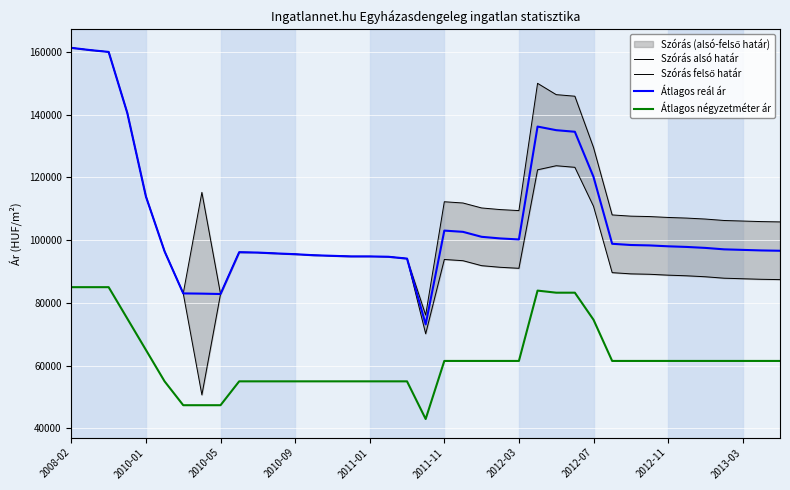

True or false: Szórás felső határ has more than 0 interior local peaks.

True